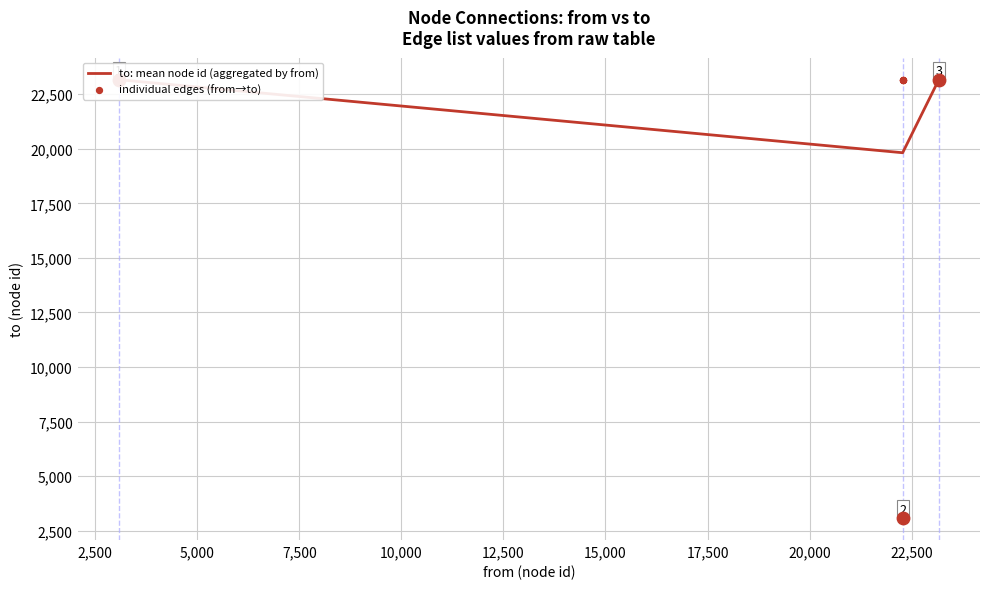

Between 23170 and 22280, which is larger?

23170